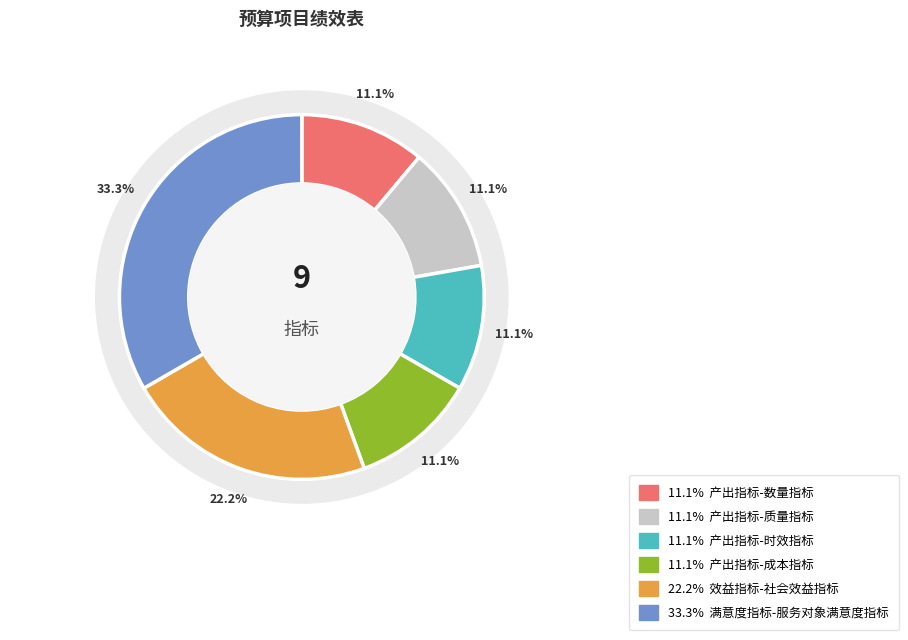

Which slice is the smallest?

产出指标-数量指标